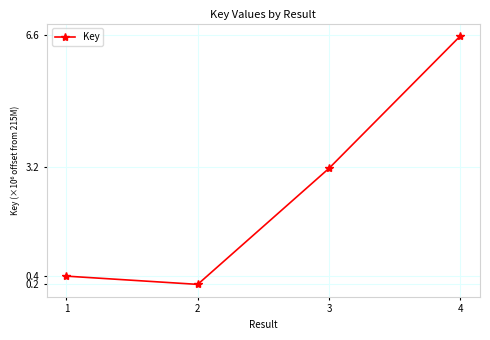

The chart shows a value of 2.5 at 4. True or false?

False